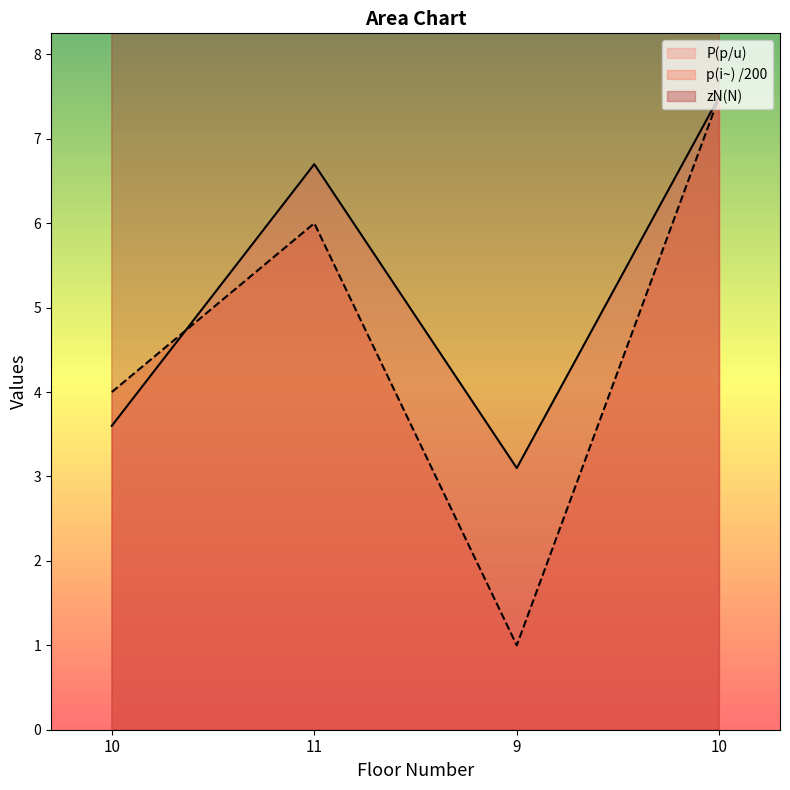

Reading left to right, transcribe all the data shown in this chart.

zN(N): 10.0	11.0	9.0	10.0
P(p/u): 3.6	6.7	3.1	7.5
p(i~): 4.0	6.0	1.0	7.5